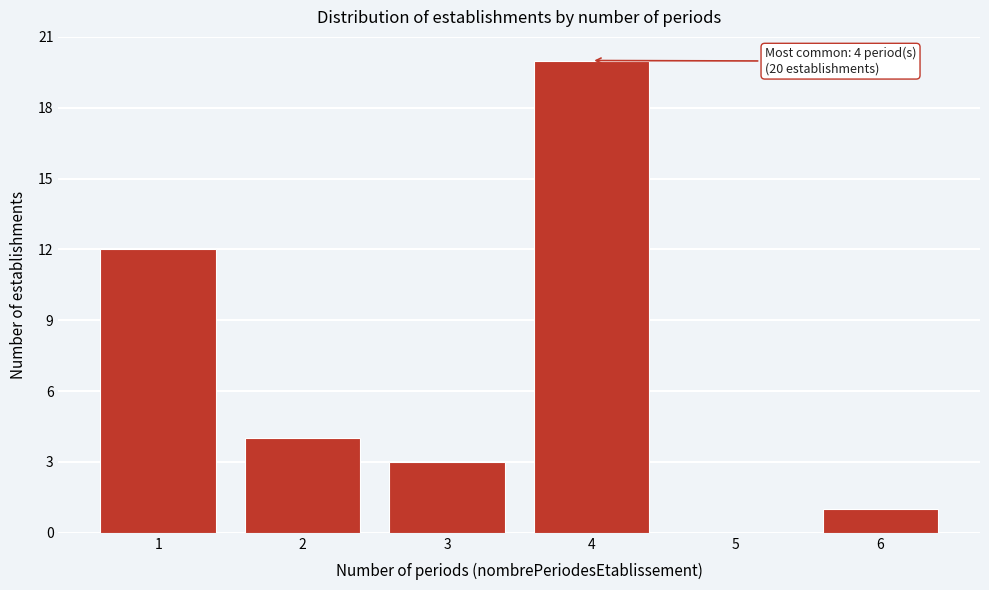

Reading left to right, list all the values displayed in this chart.

1=12	2=4	3=3	4=20	5=0	6=1